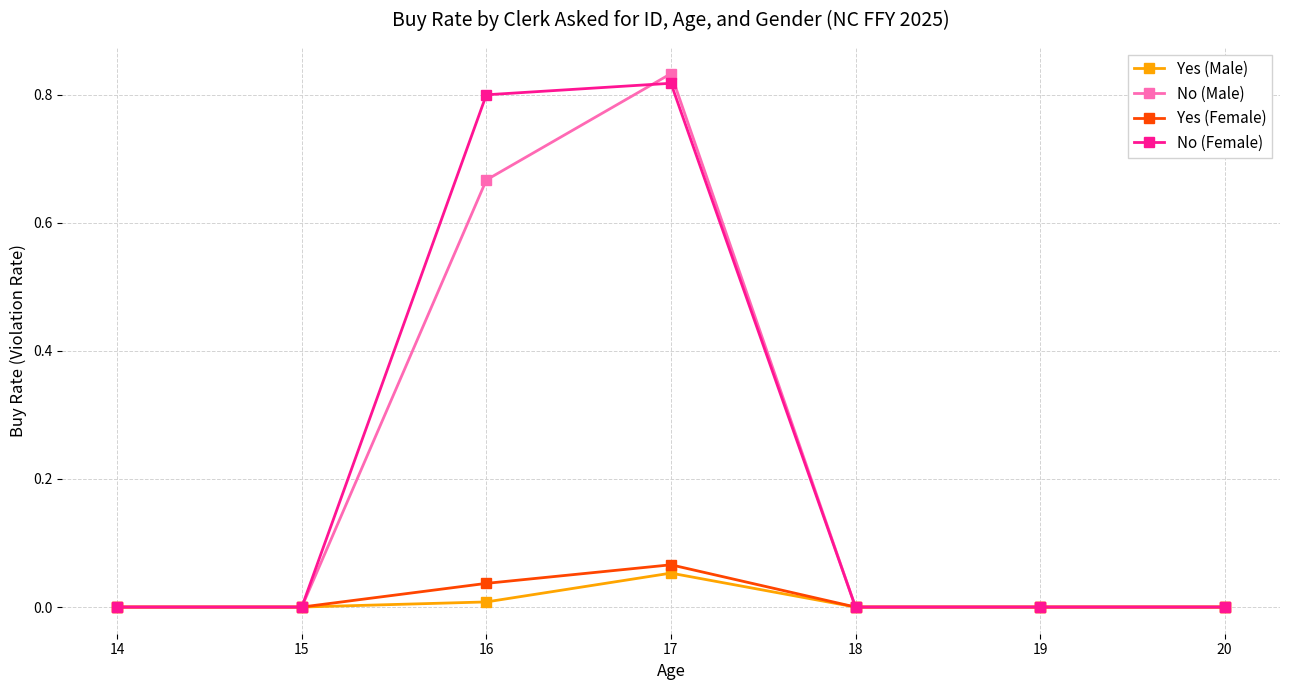

Where is the first local maximum for No (Male)?

17